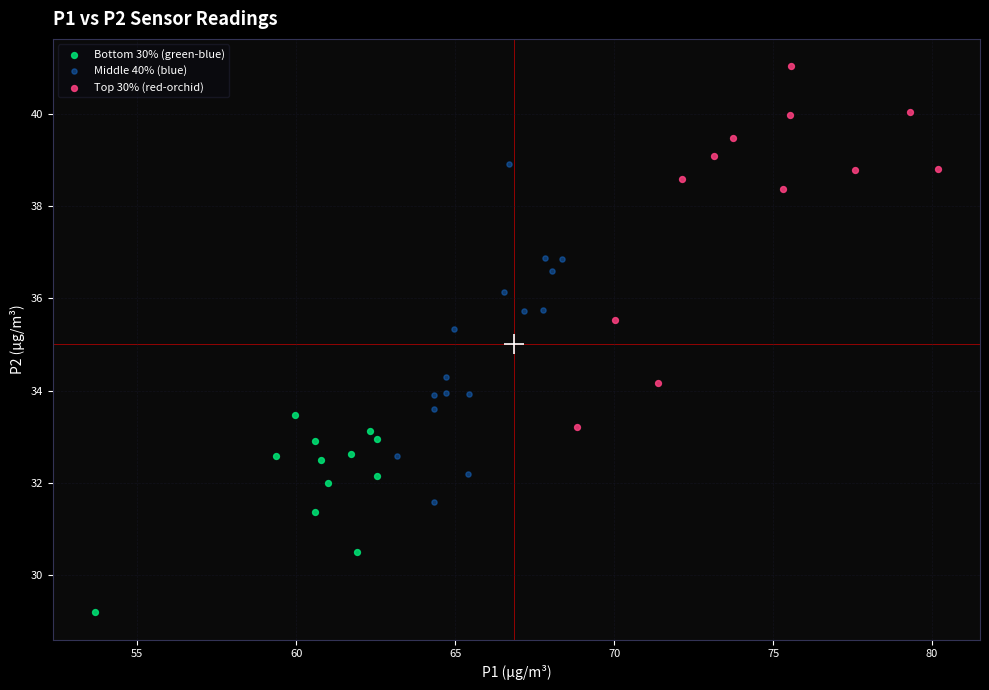

Which series contains the highest Y value?

Top 30% (red-orchid)